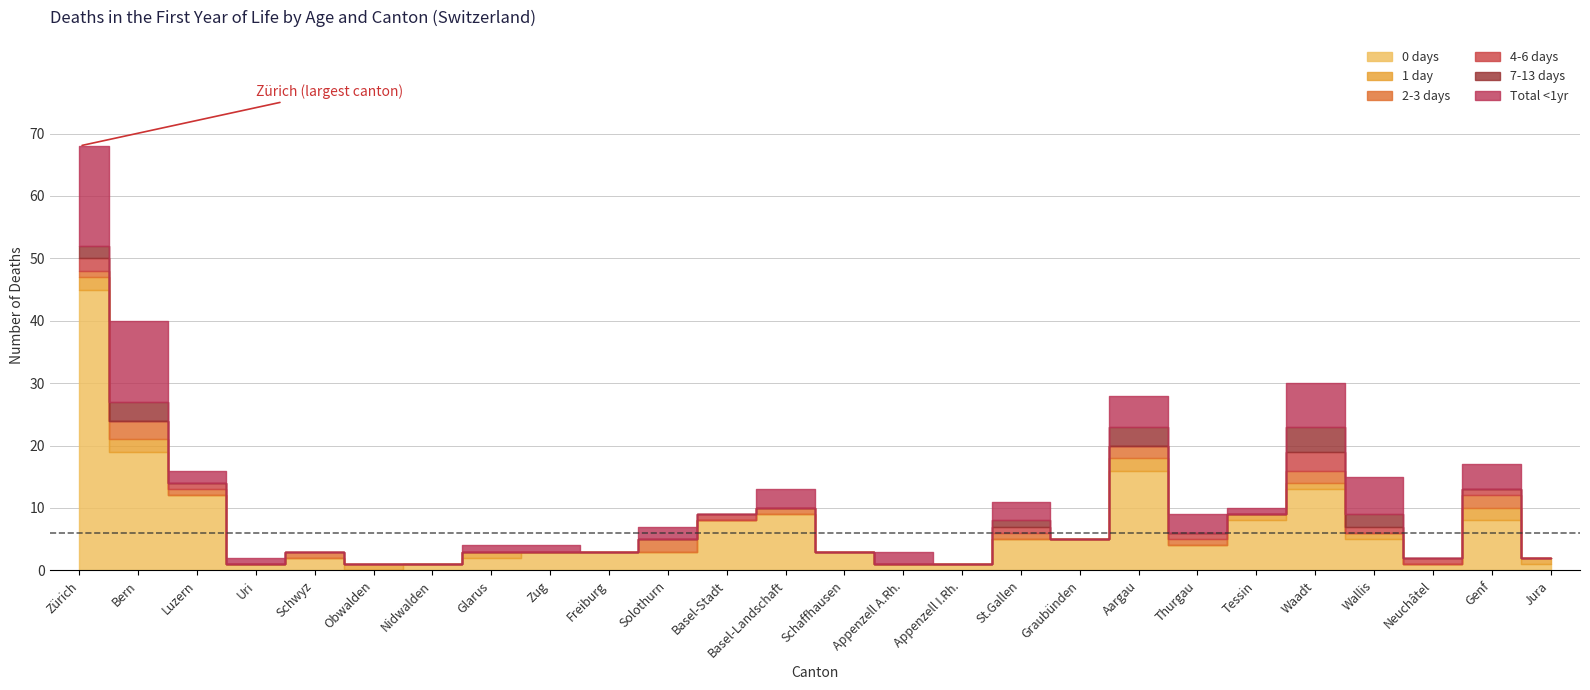

What is the label of the 1st point from the left?

Zürich